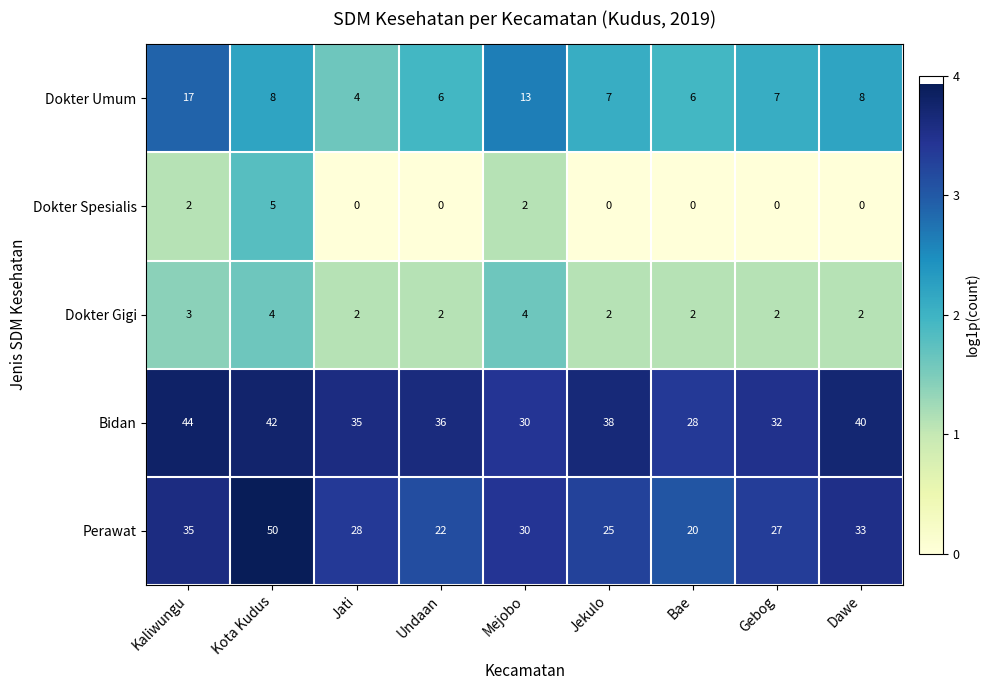

What is the sum of all Dokter Spesialis values?

9